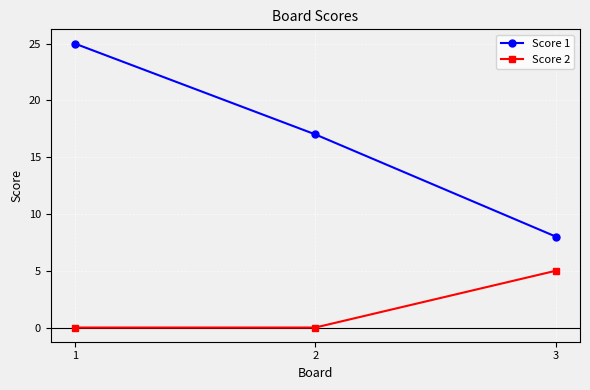

How many lines are shown in the chart?

2